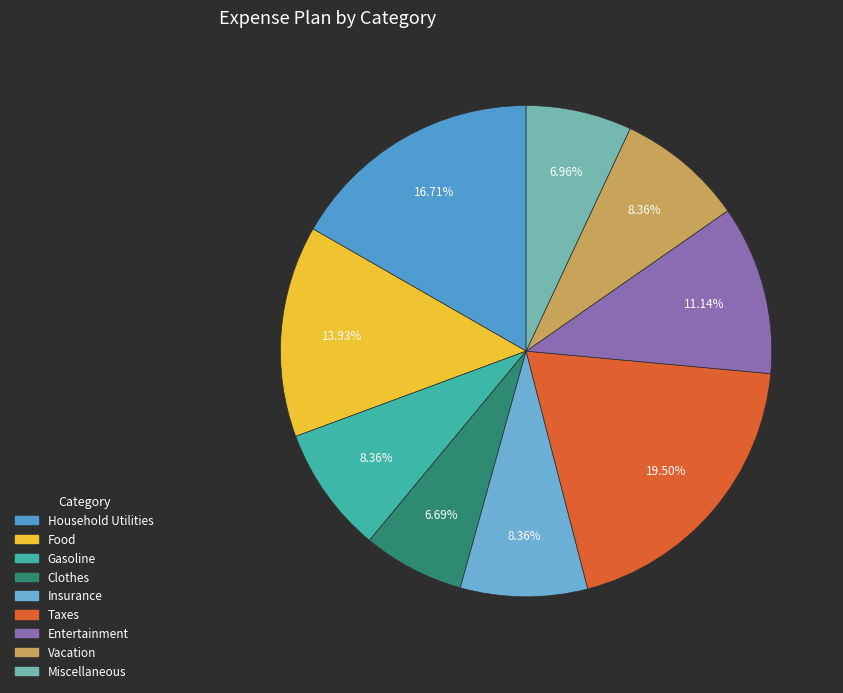

True or false: Vacation accounts for 8% of the total.

True